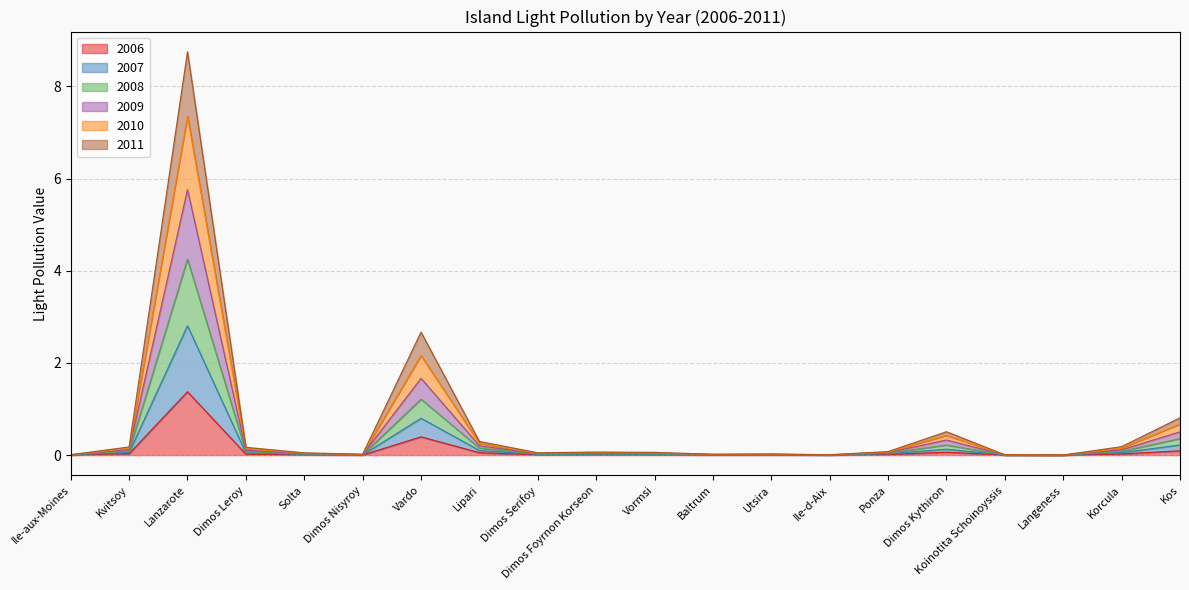

What is the average value of the 2006 series?

0.1